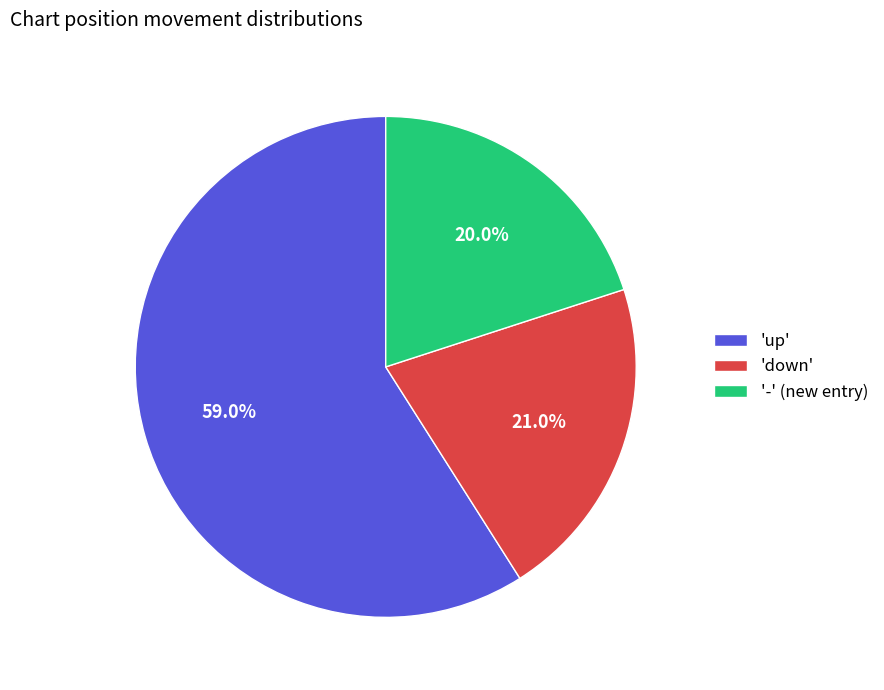

Between '-' (new entry) and 'down', which is larger?

'down'